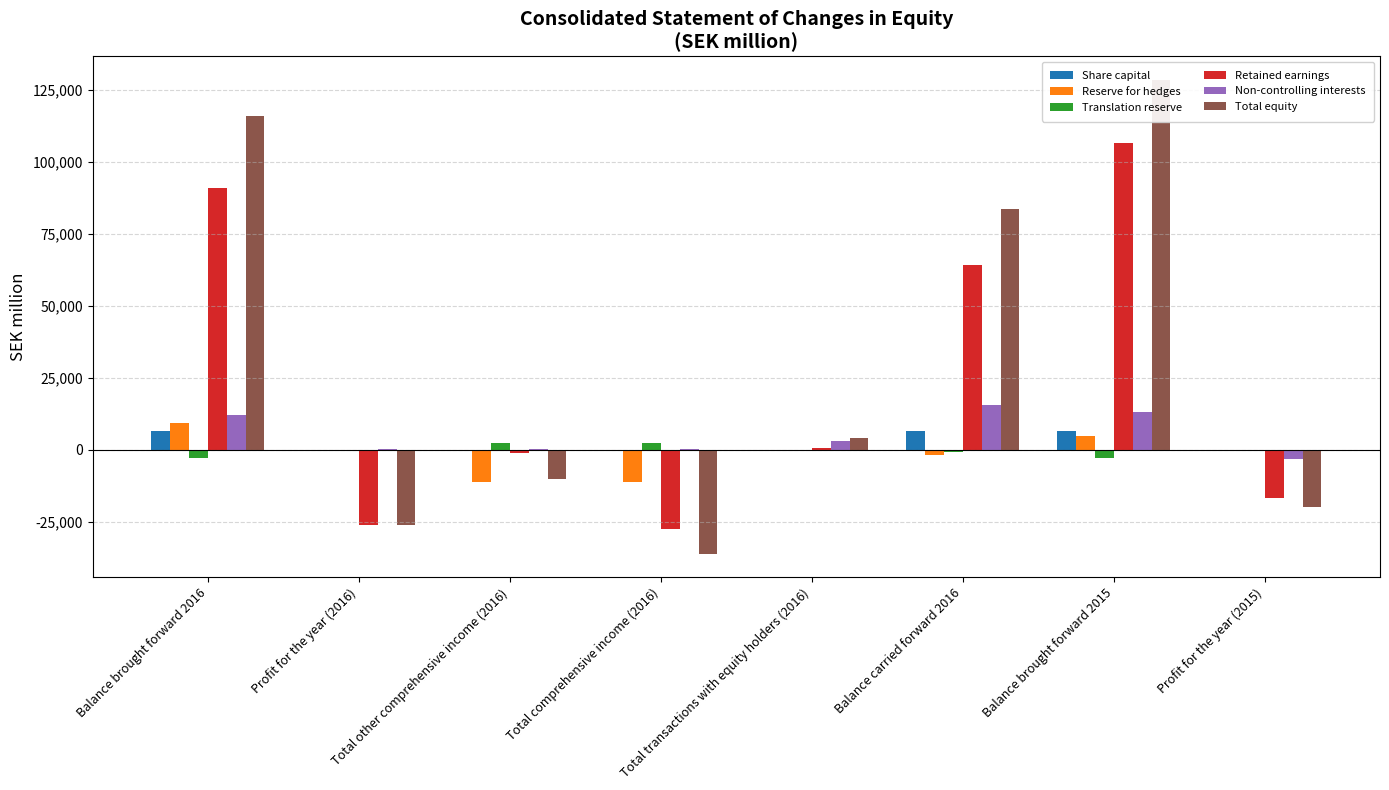

What is the sum of the Share capital values at Balance brought forward 2015 and Total comprehensive income (2016)?

6585